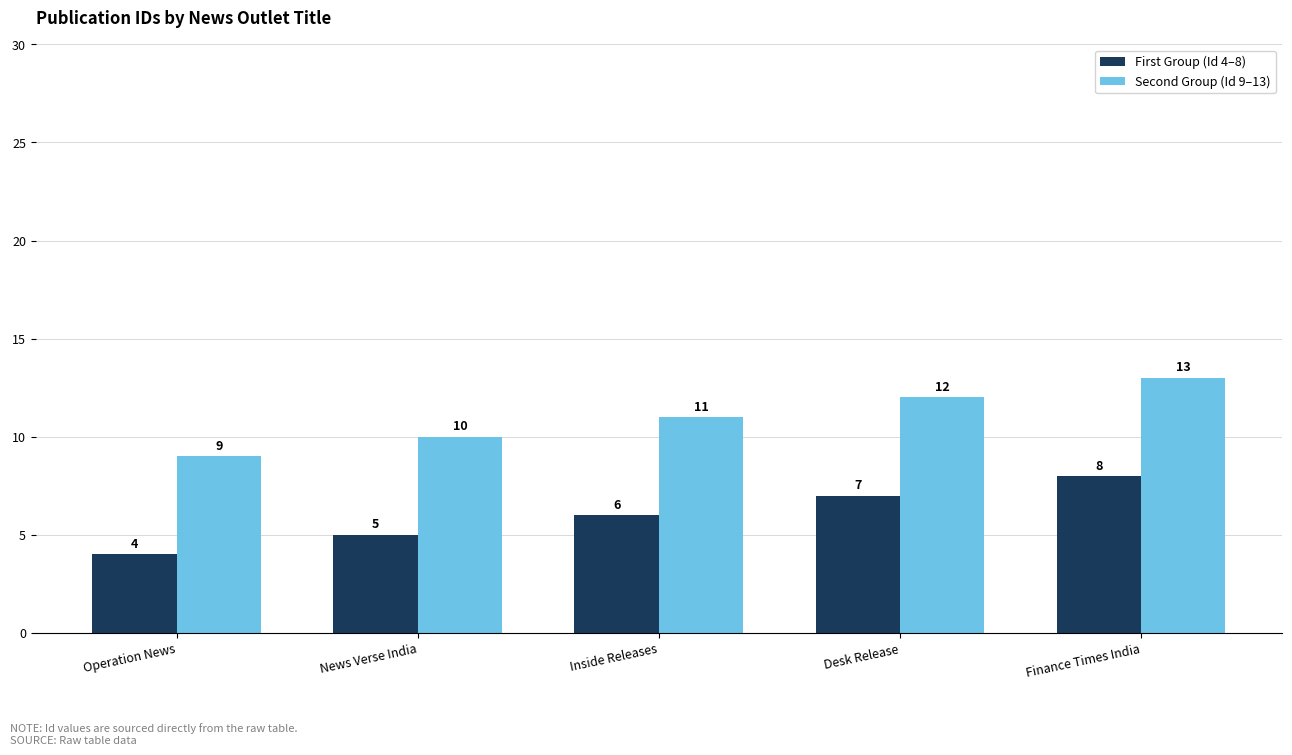

Rank the series at Inside Releases from highest to lowest value.

Second Group (Id 9–13), First Group (Id 4–8)